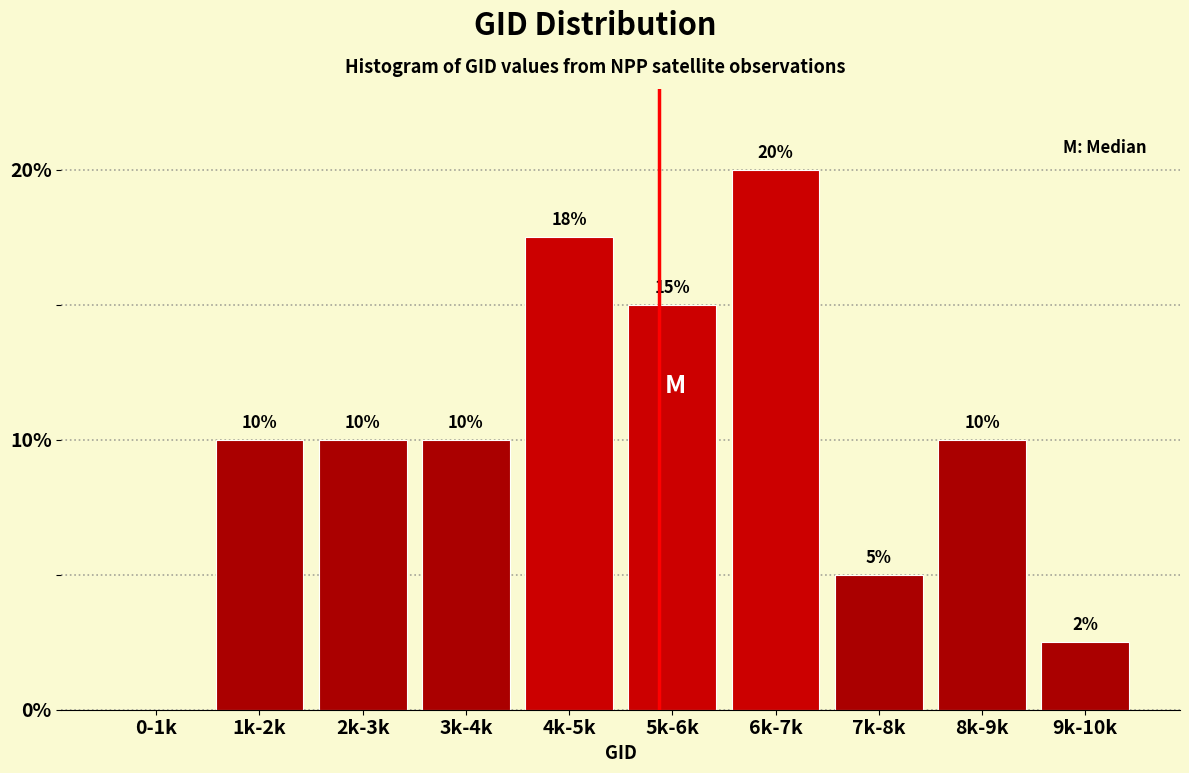

The value at 9k-10k is 2.5. True or false?

True